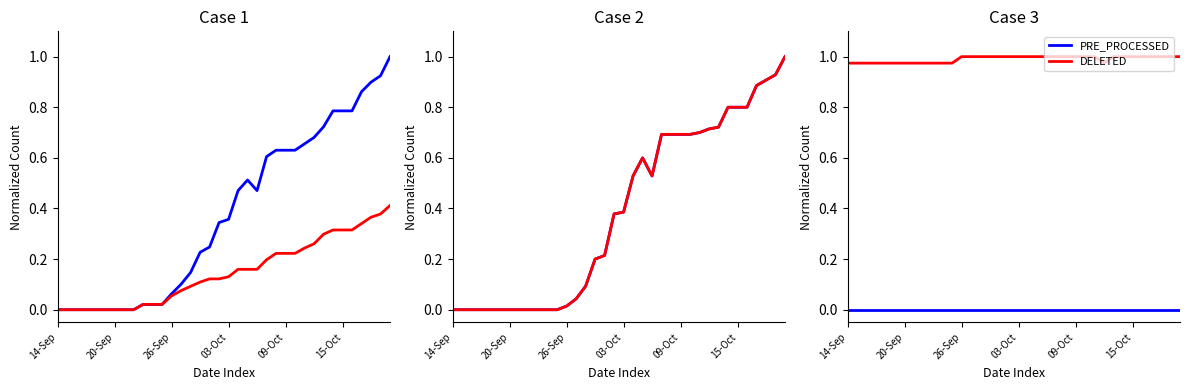

True or false: ON_MACHINE has more than 0 interior local peaks.

False